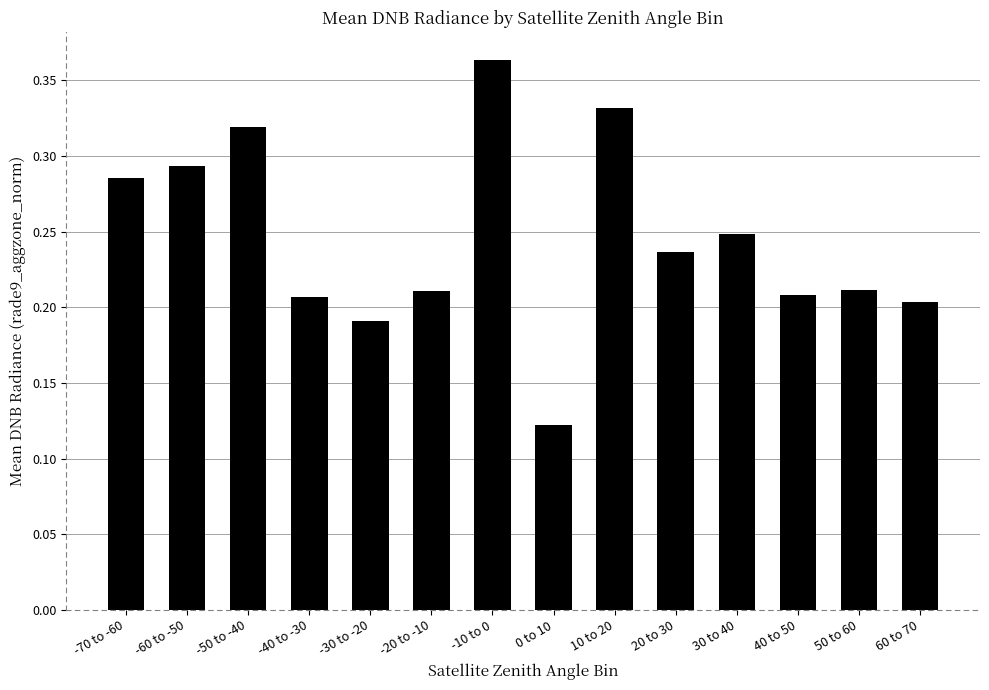

How many values are between 0 and 1?

14